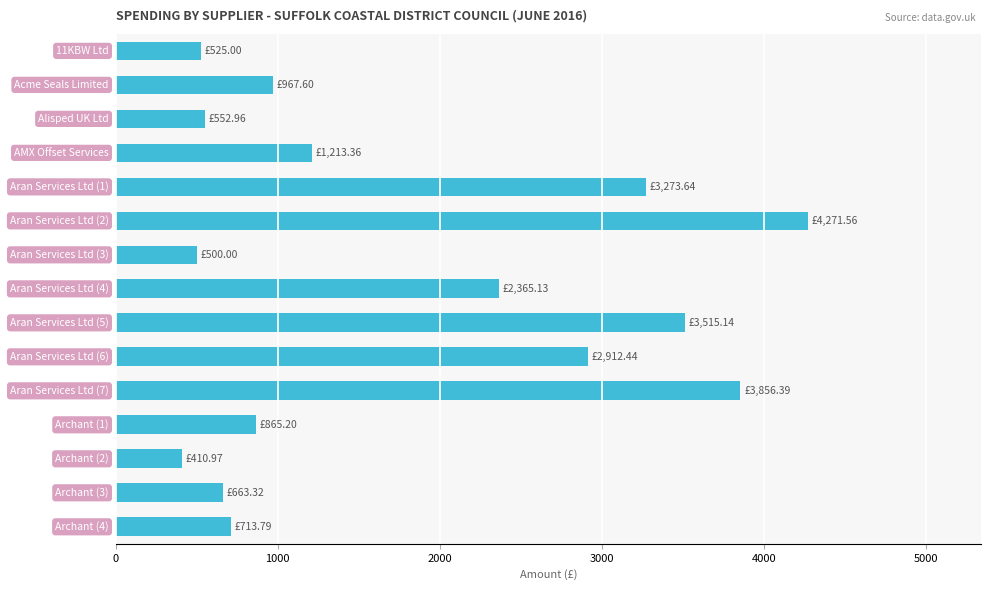

What is the difference between the second highest and second lowest values?

3356.4